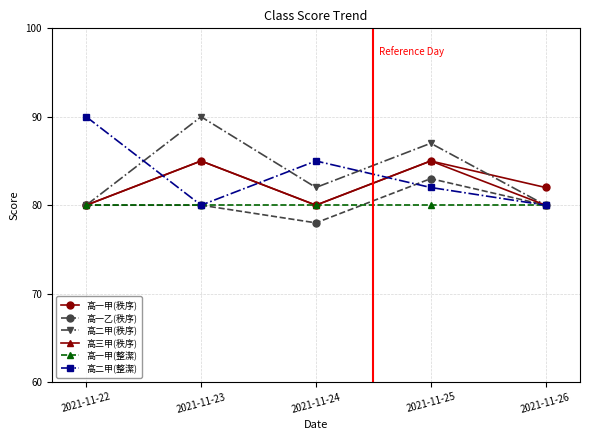

What is the total value across all series at 2021-11-24?

485